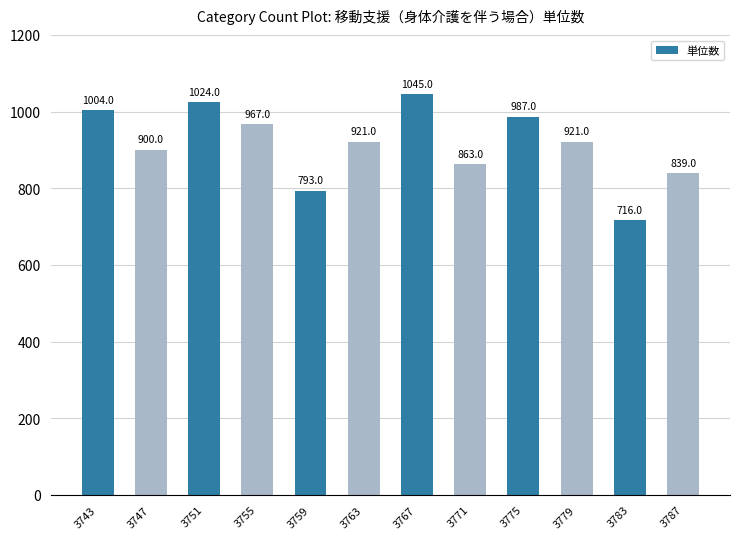

What is the change in value from 3743 to 3787?

-165